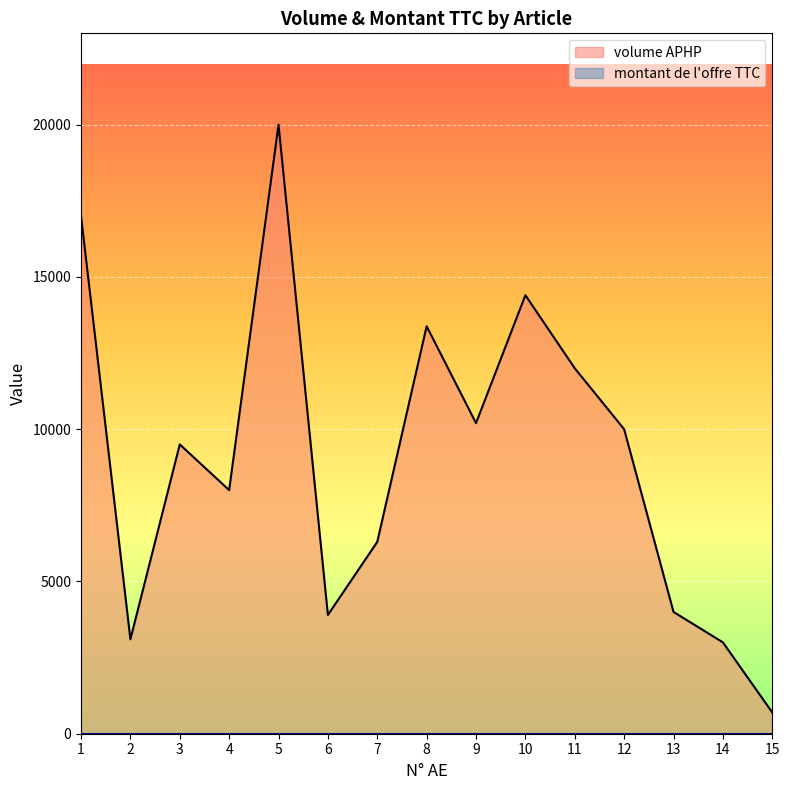

The value at 5 is 20000. True or false?

True